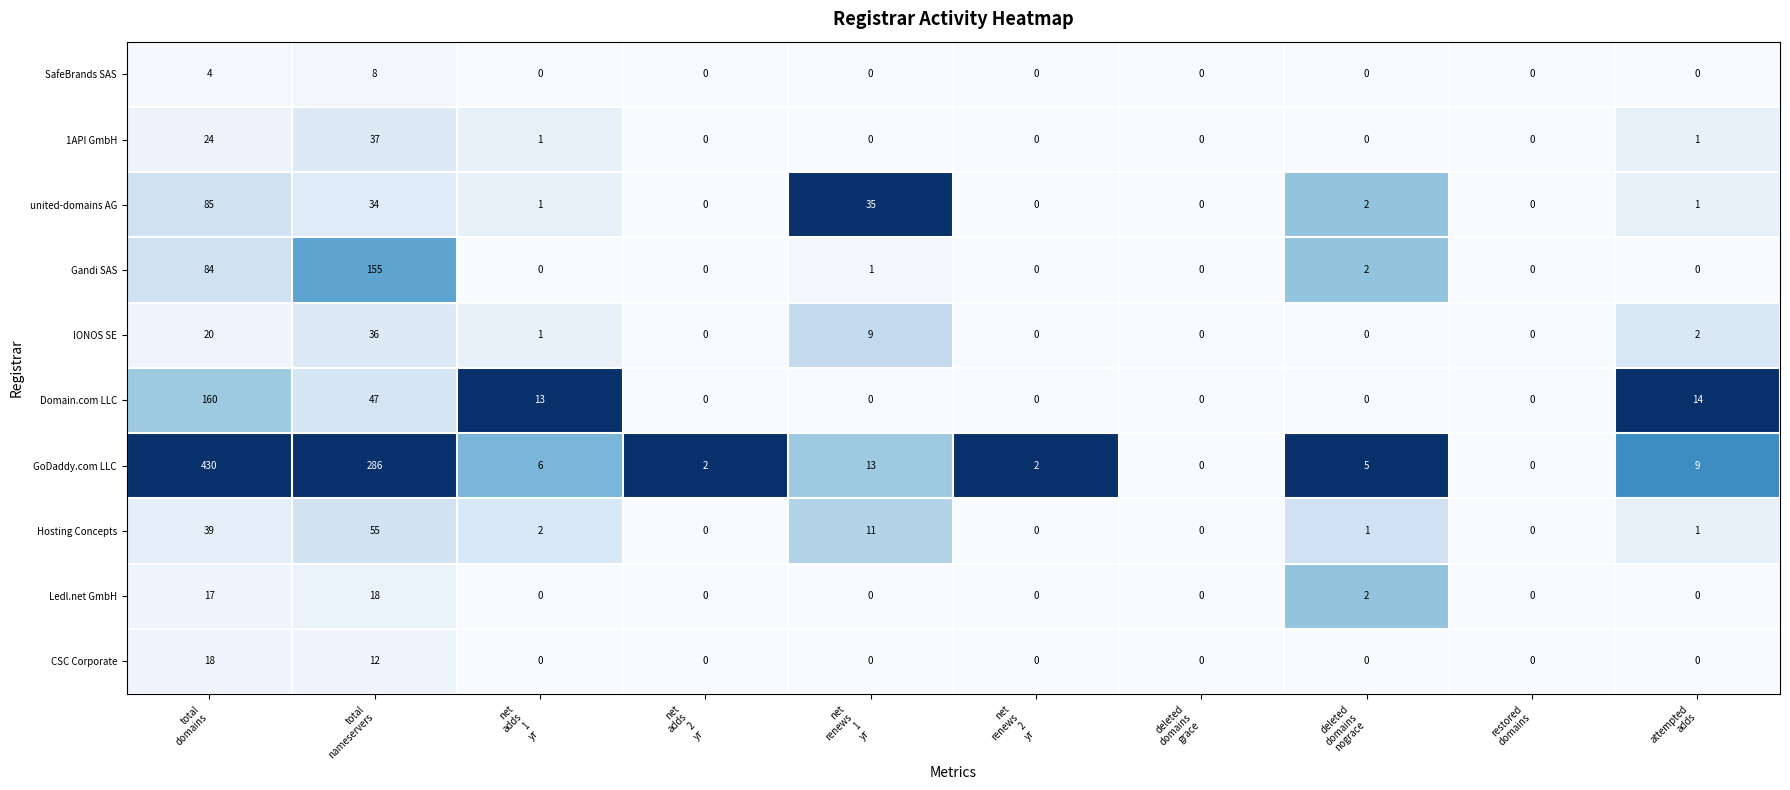

What is the sum of all SafeBrands SAS values?

12